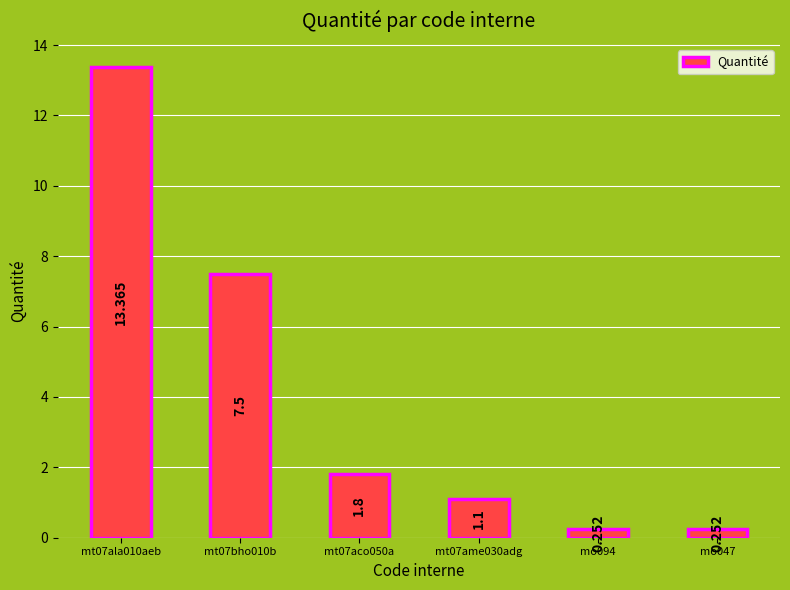

What is the difference between the second highest and second lowest values?

7.2